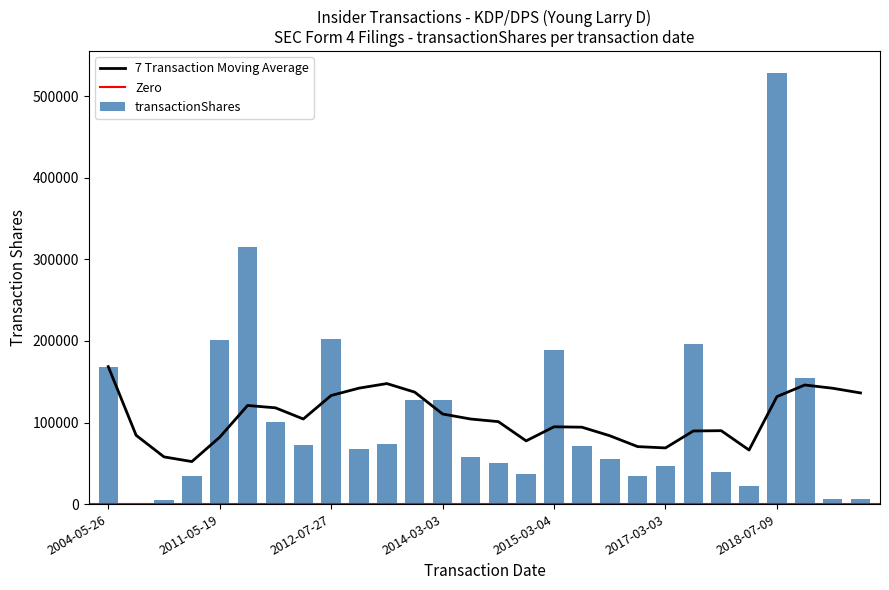

Rank the categories by value from highest to lowest.

2018-07-09, 2011-12-13, 2012-07-27, 2011-05-19, 2017-03-07, 2015-03-04, 2004-05-26, 2022-12-01, 2014-02-26, 2014-03-03, 2012-03-02, 2013-08-01, 2012-03-05, 2016-02-25, 2013-05-14, 2014-10-24, 2016-03-04, 2014-11-25, 2017-03-03, 2017-03-14, 2015-02-26, 2011-05-11, 2016-05-12, 2018-03-02, 2023-09-13, 2024-03-04, 2010-09-10, 2008-05-07